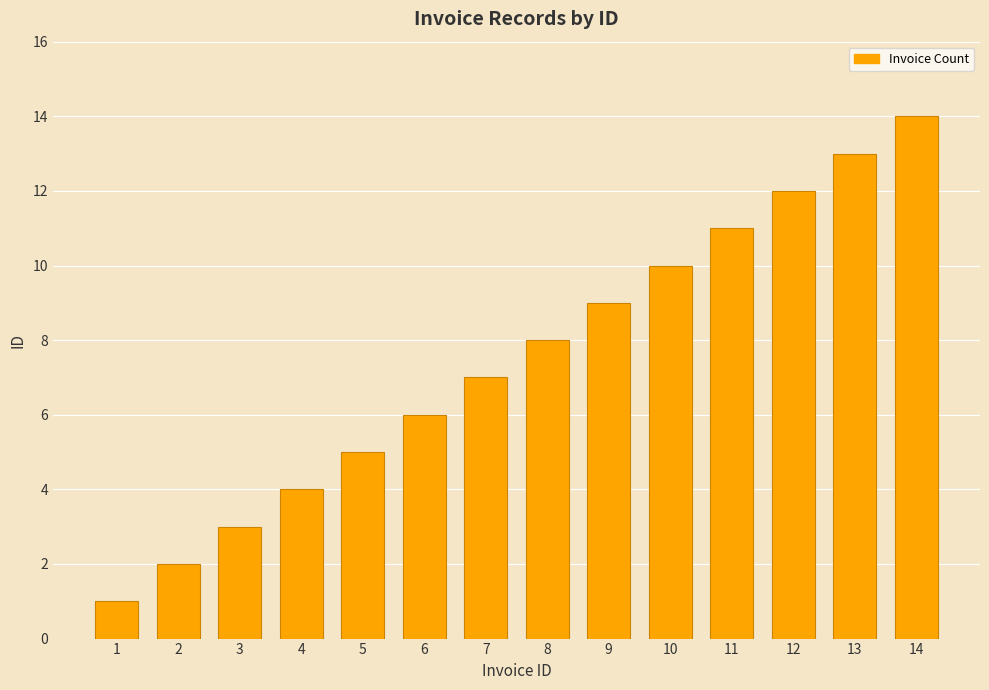

Are the bars horizontal?

No